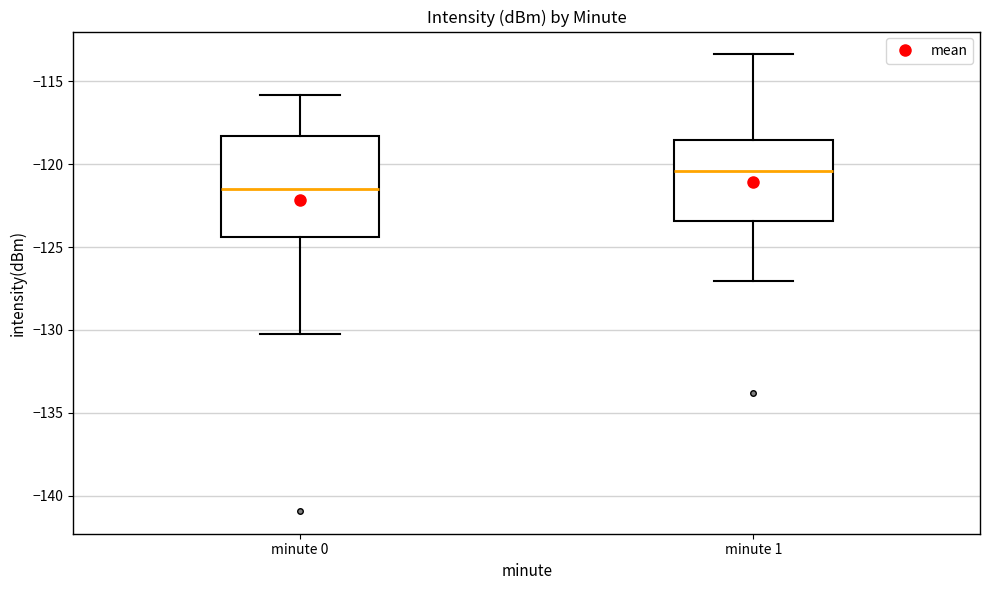

Comparing the boxes themselves (not the whiskers), which one is the tallest?

minute 0